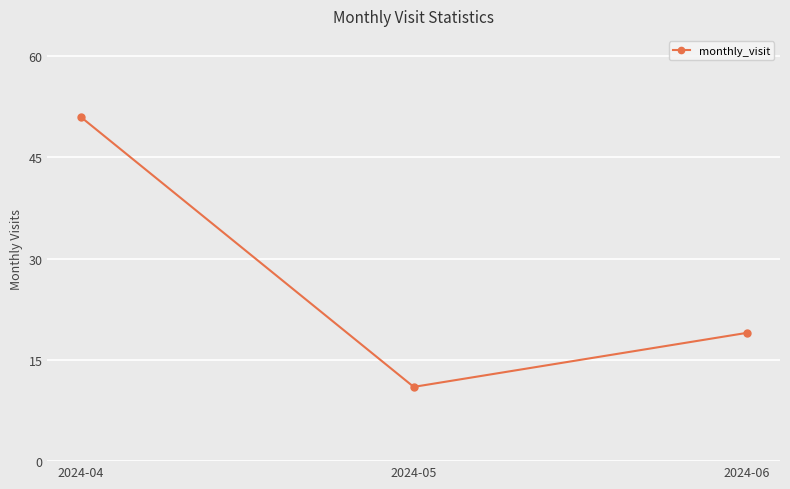

Reading left to right, transcribe all the data shown in this chart.

51	11	19